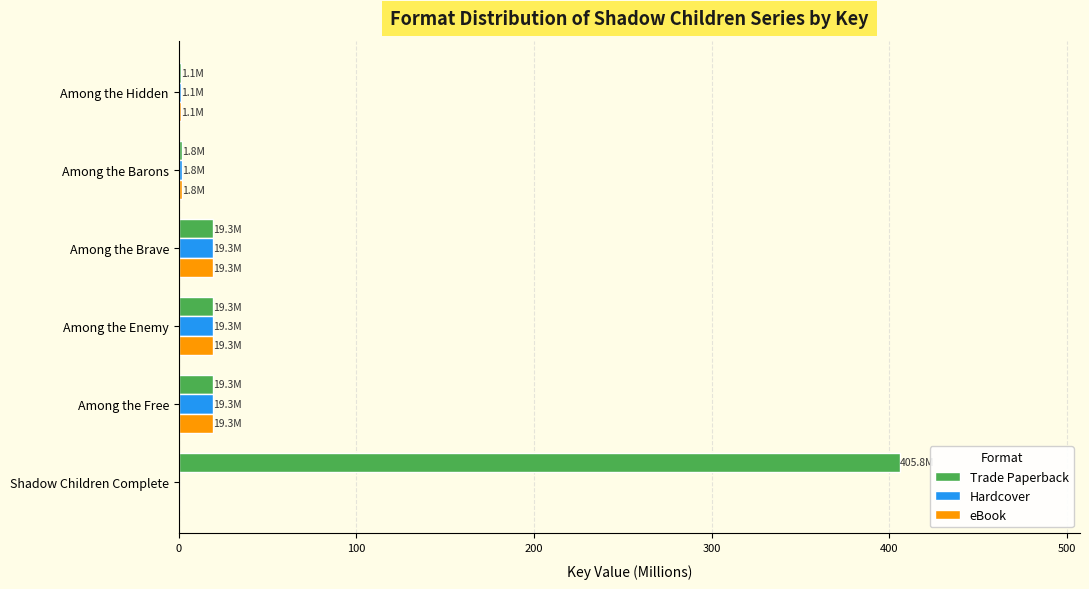

The eBook series shows 19.3 at Among the Brave. True or false?

True